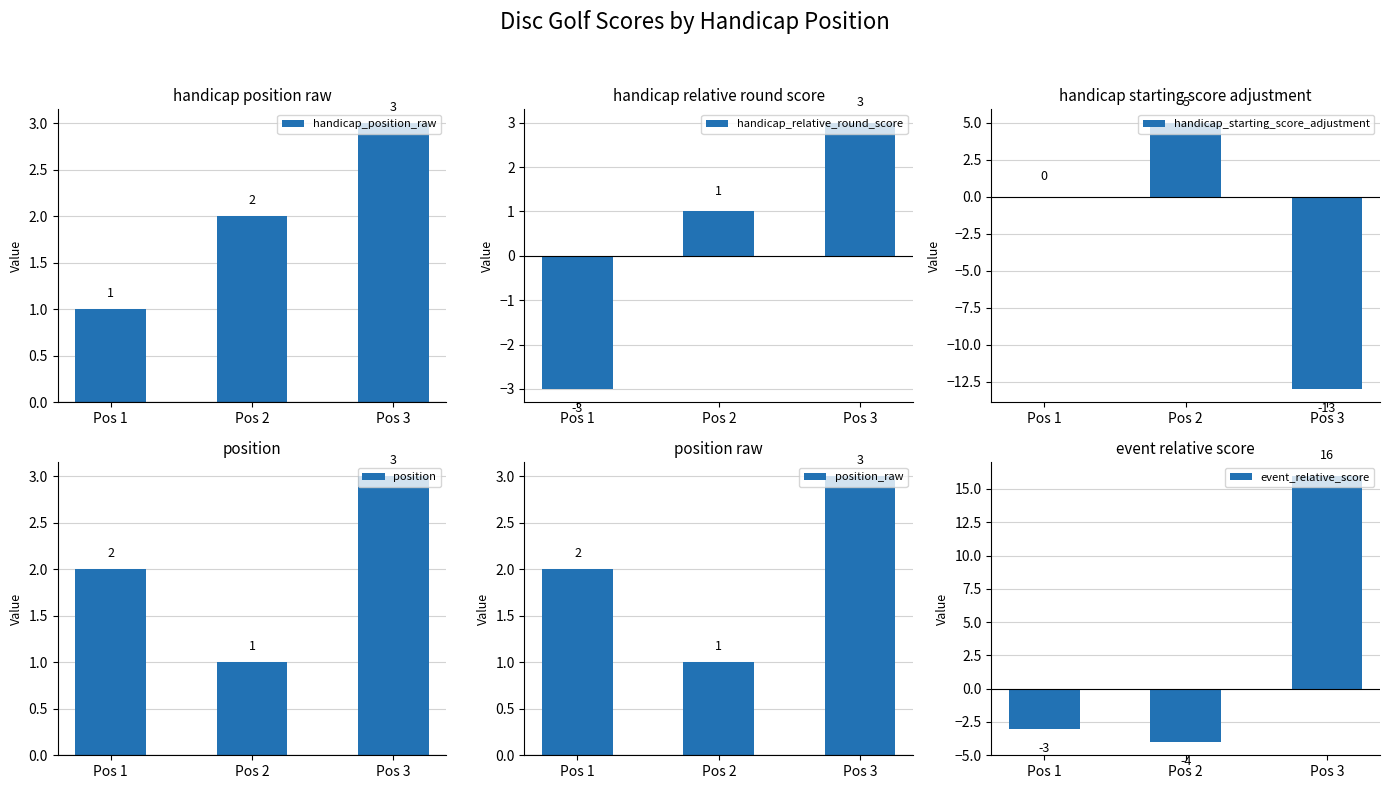

Which series has the largest total across all categories?

event_relative_score